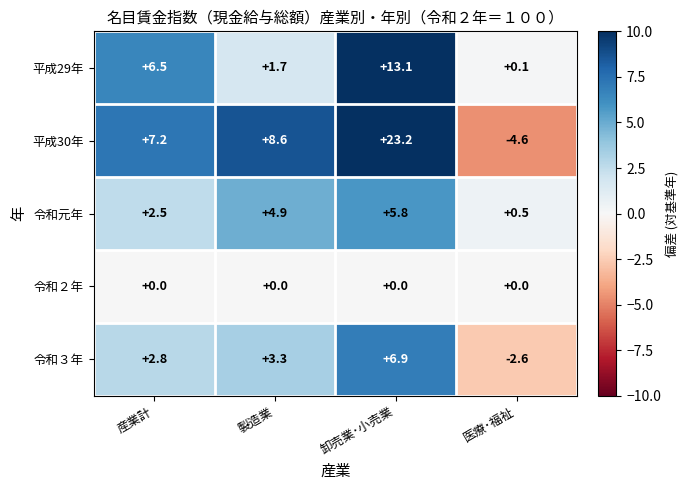

Where is 平成29年 nearest to the value 6?

産業計